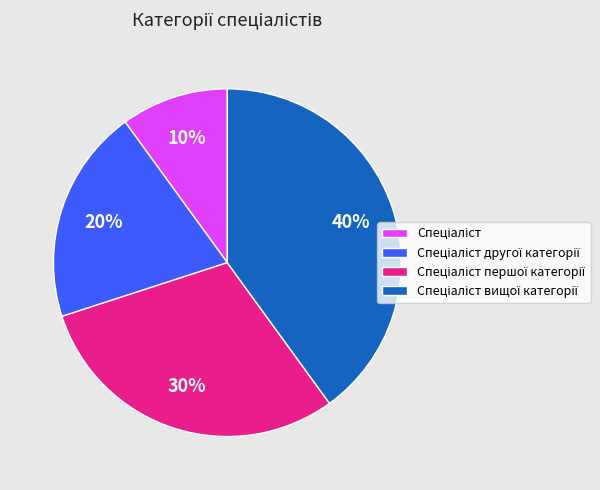

To the nearest percent, what is the average slice percentage?

25%